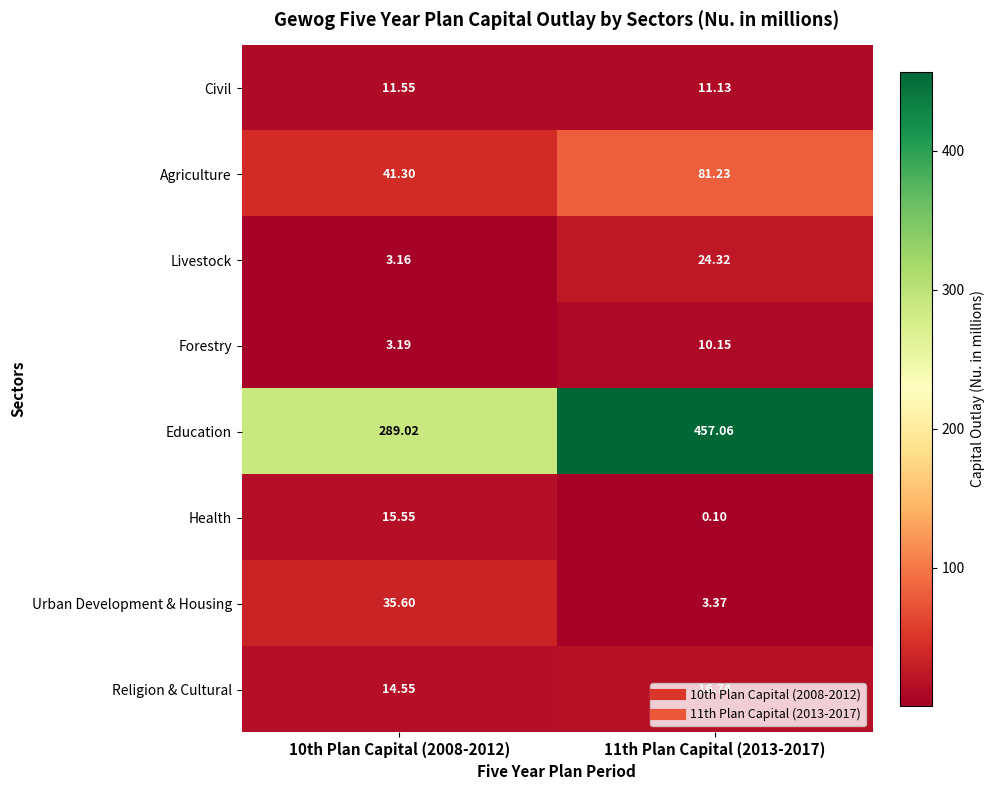

Which series has the largest total across all categories?

Education